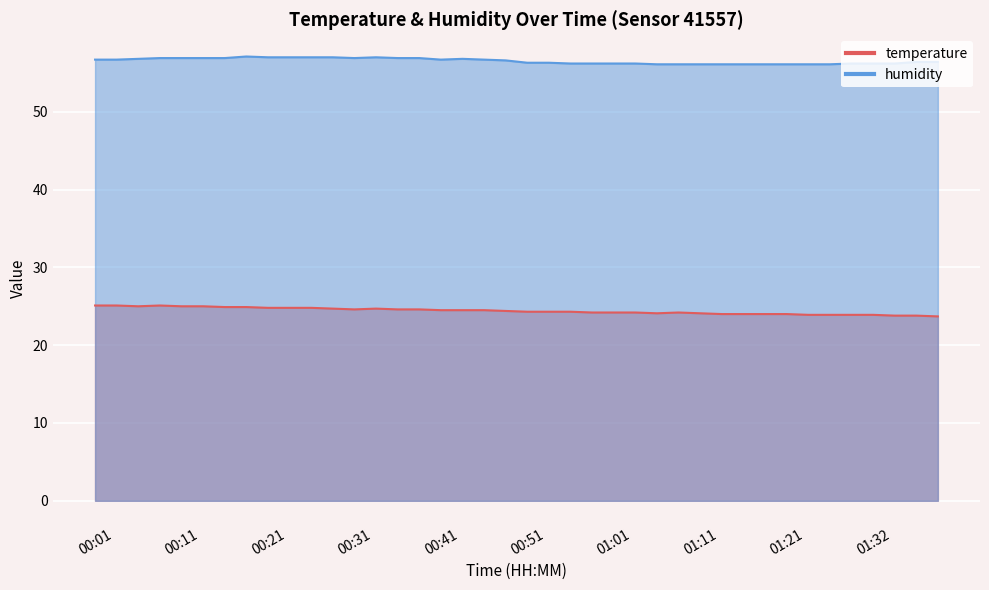

True or false: humidity has a value of 91.8 at 01:09.

False